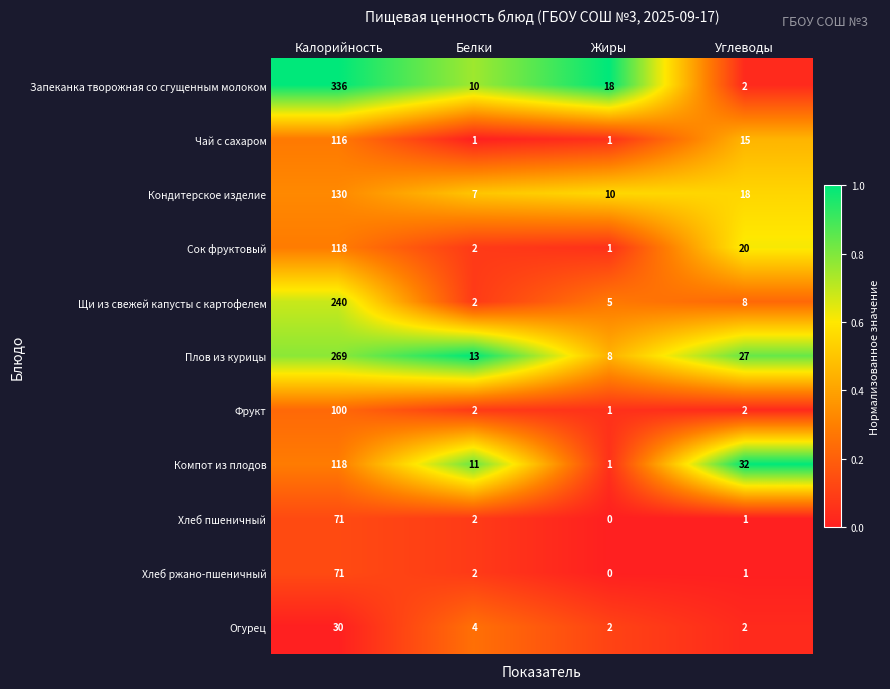

Is it true that Запеканка творожная со сгущенным молоком equals 546 at Калорийность?

False